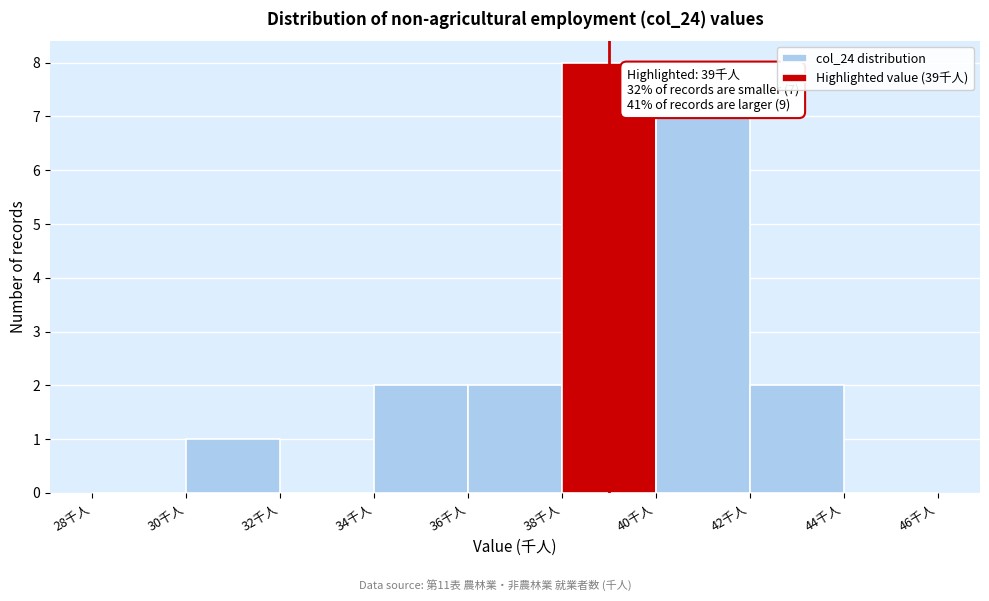

Over which range of the x-axis is the bar tallest?

38 to 40